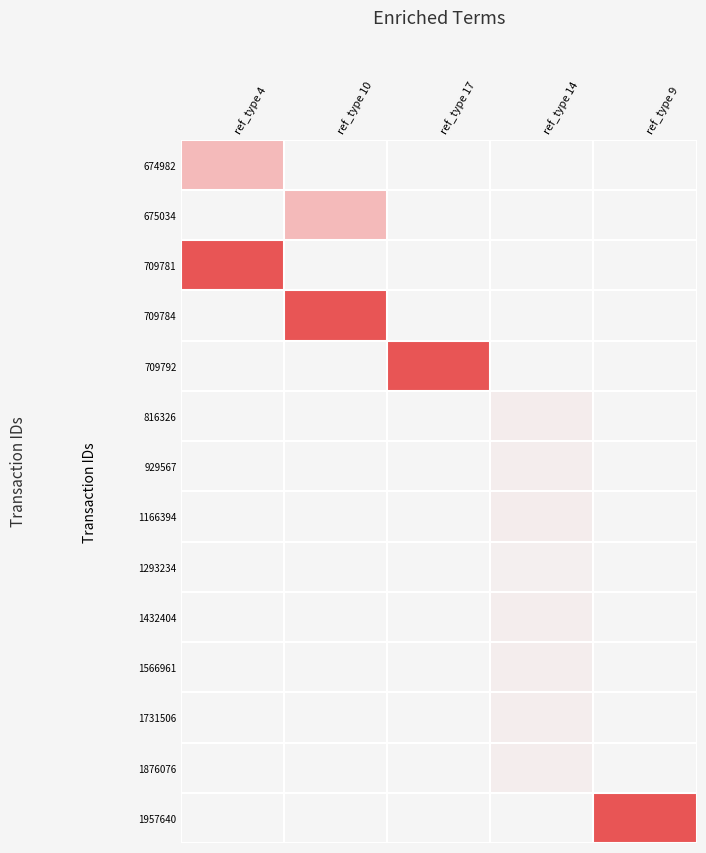

At how many categories does at least one series exceed 30?

5